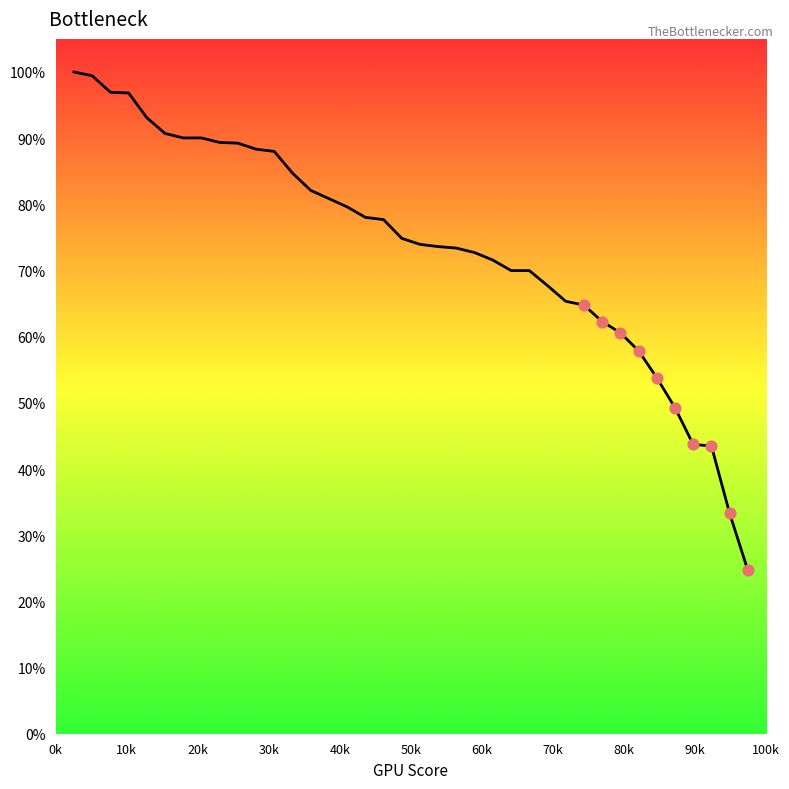

What is the maximum value shown in the chart?

100.0